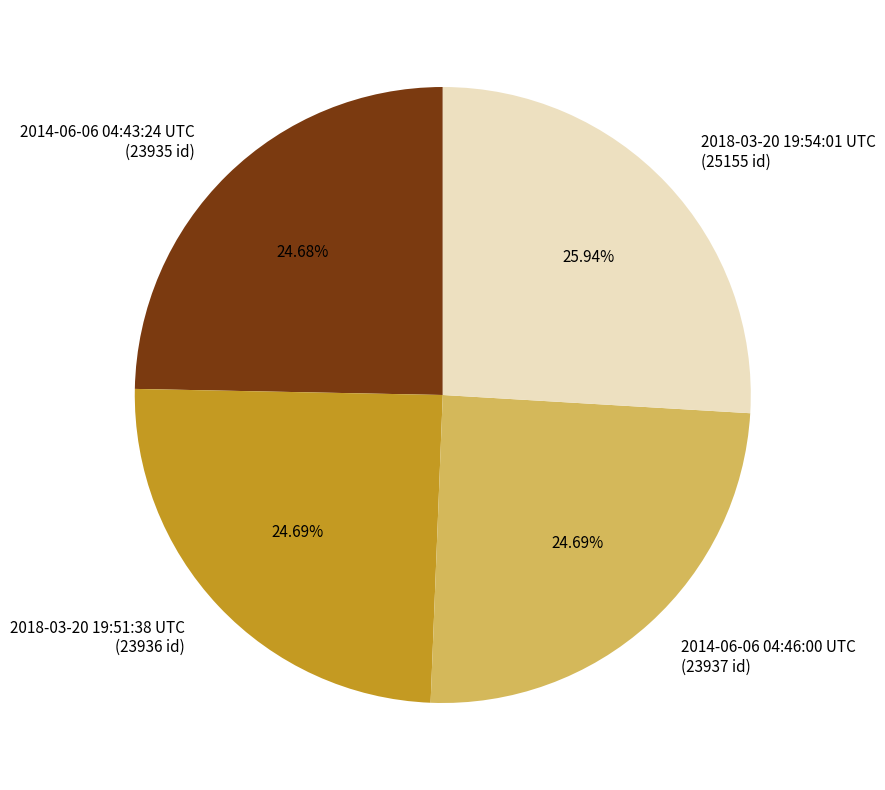

What portion of the pie excludes 2014-06-06 04:43:24 UTC?

75.3%